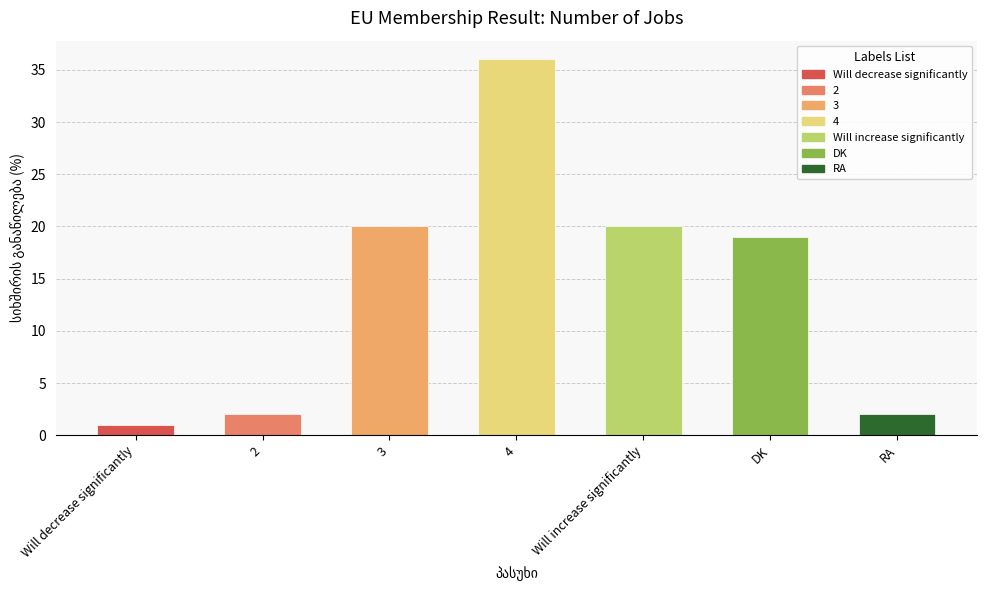

At which category does the chart reach its peak across all series?

4